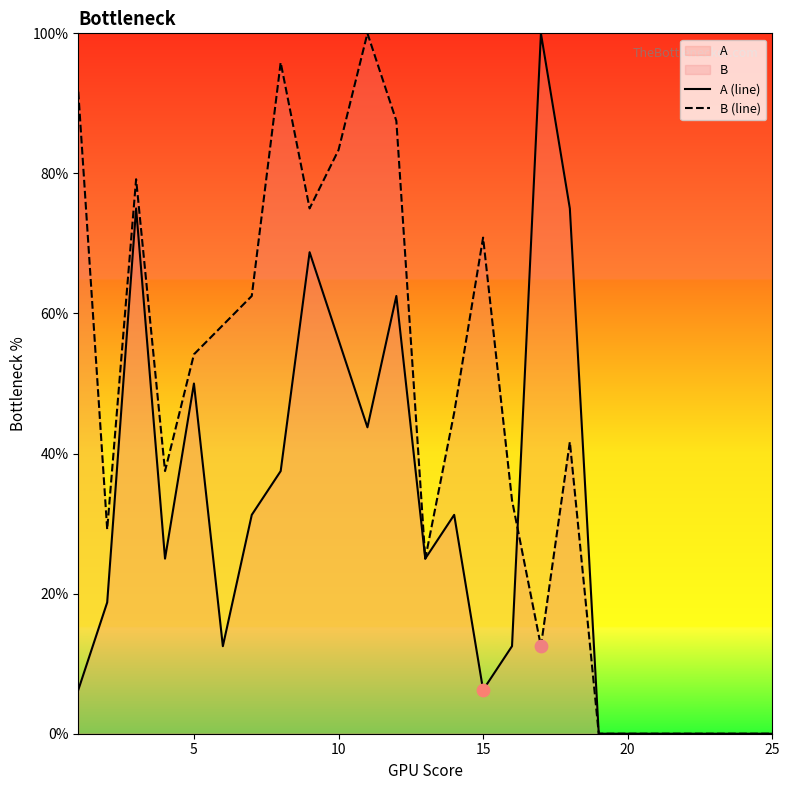

At how many categories does at least one series exceed 8?

18